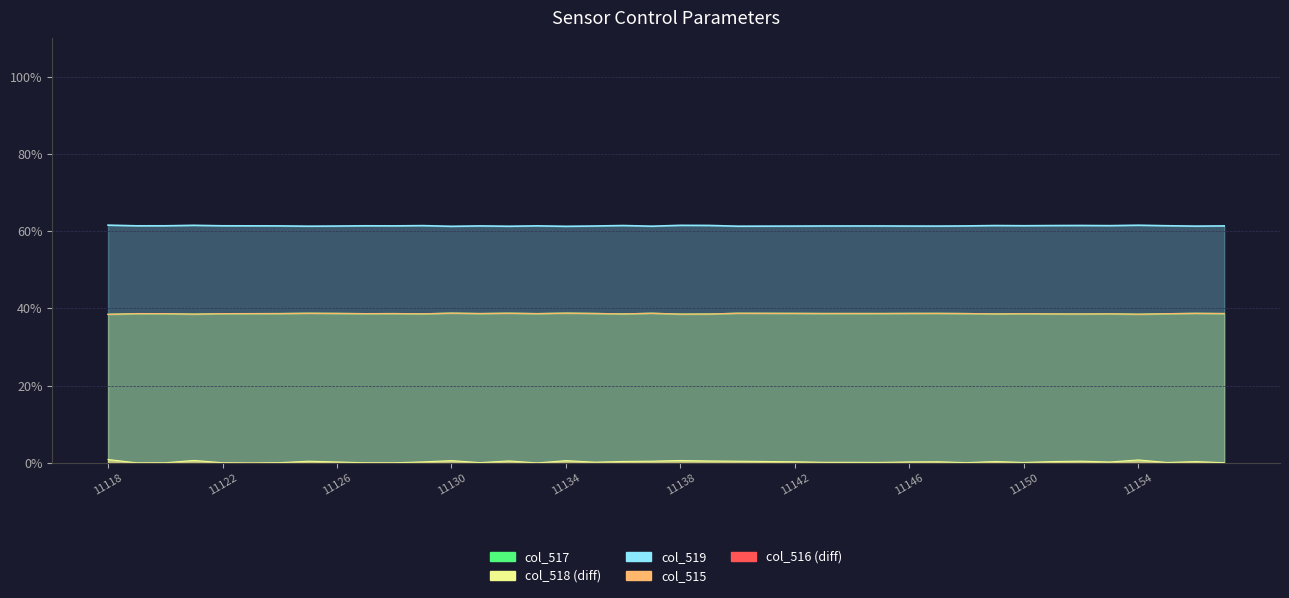

At which category does col_515 reach its first local peak?

11119